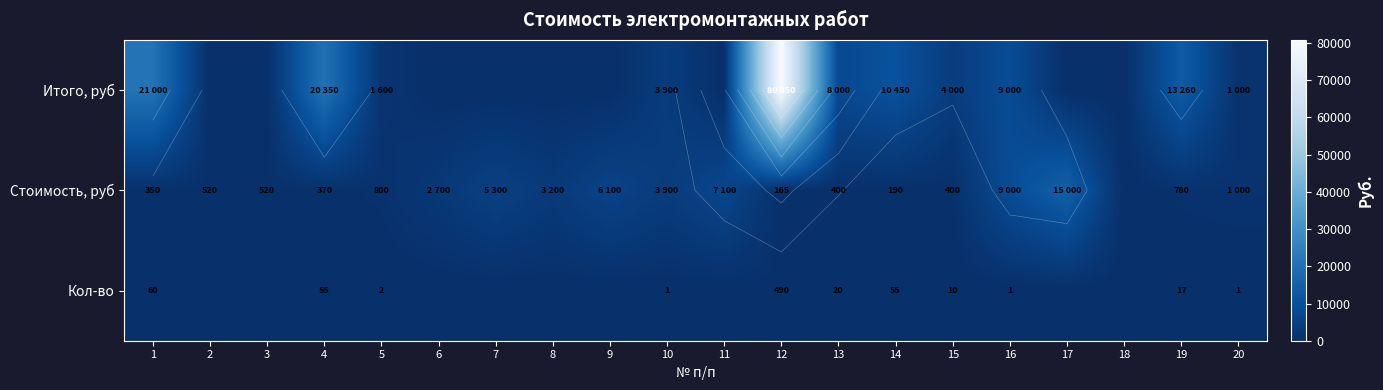

The Кол-во series shows 1 at 16. True or false?

False